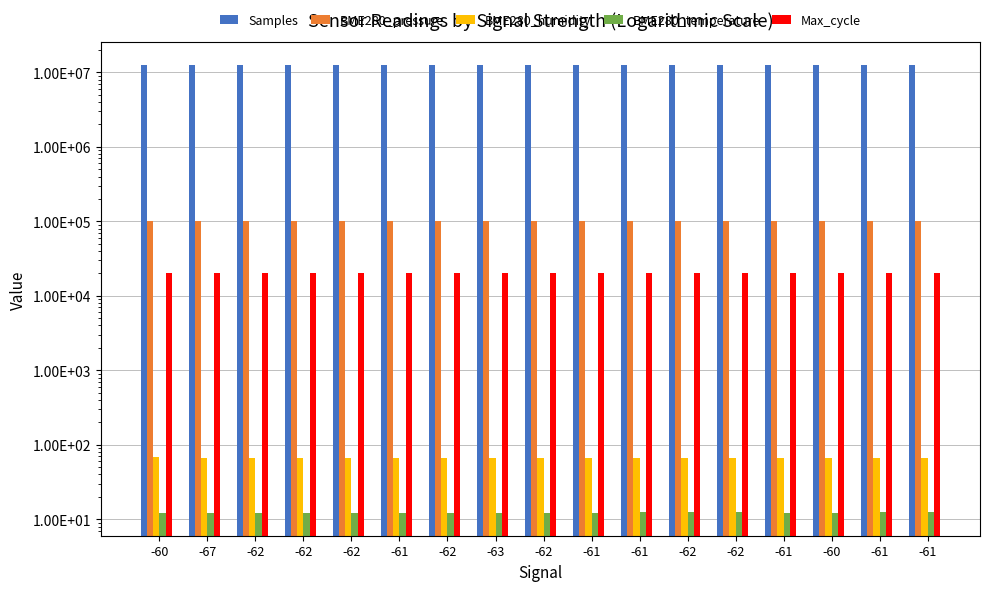

How many bars are there in total?

85